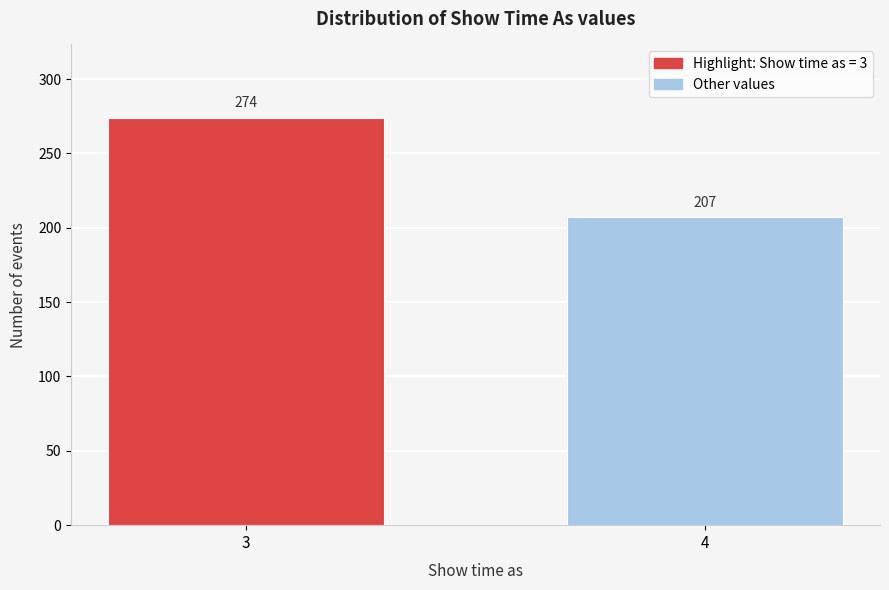

Reading left to right, what are all the values shown in this chart?

3=274	4=207